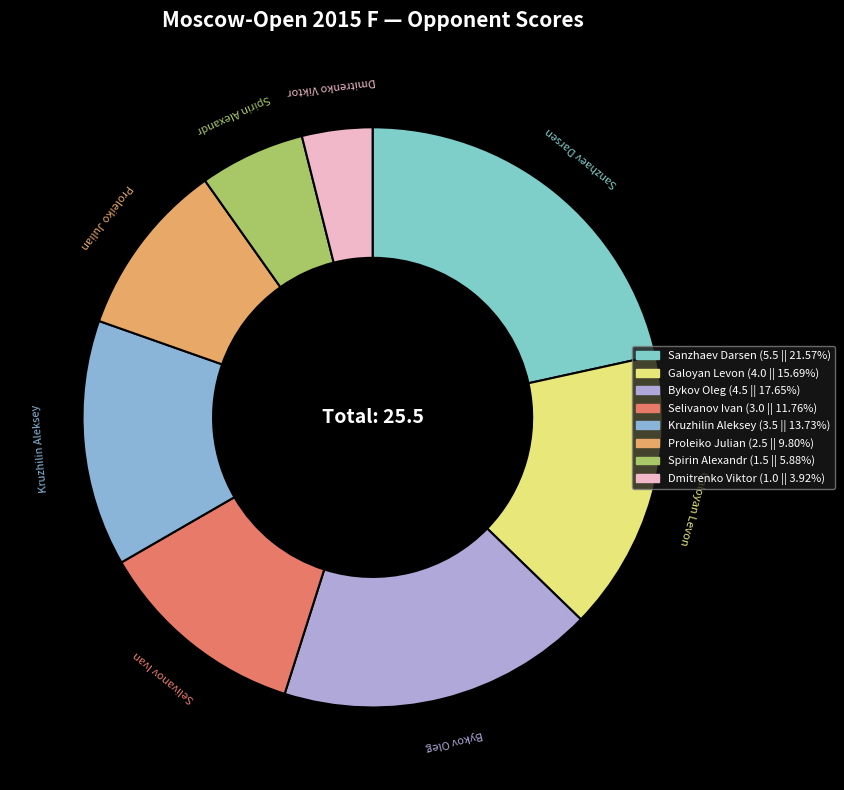

True or false: Proleiko Julian accounts for 1% of the total.

False